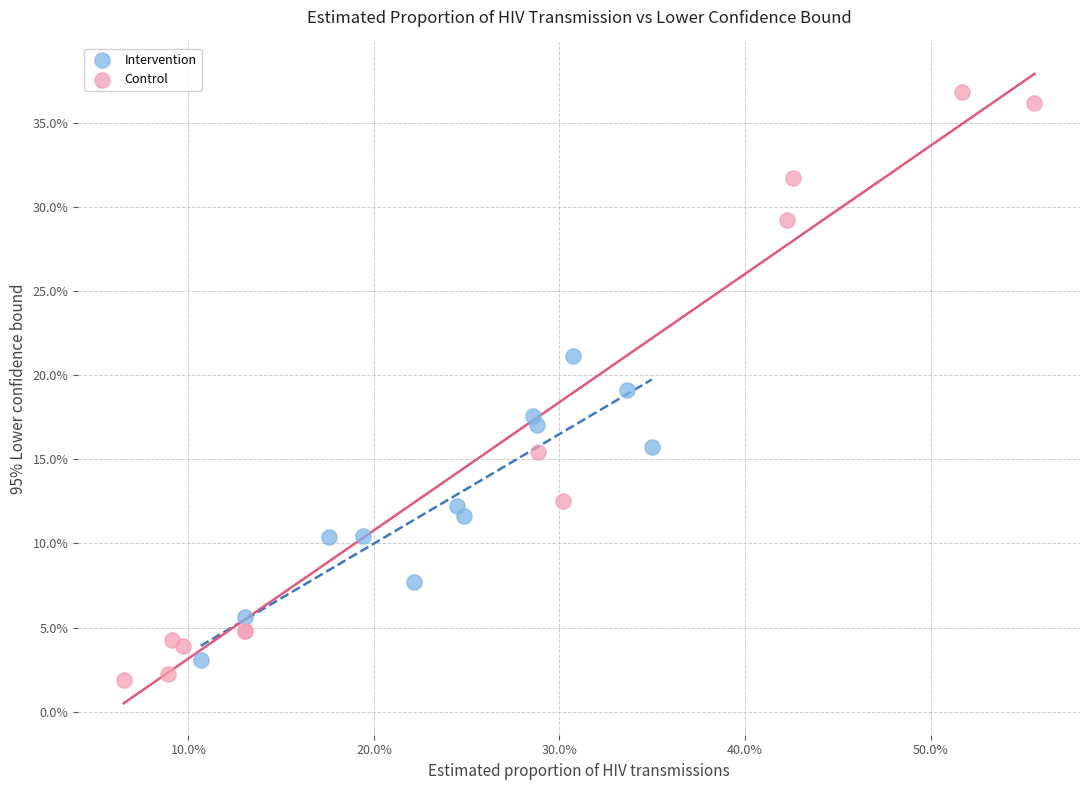

What are all the series names shown in the legend?

Intervention, Control